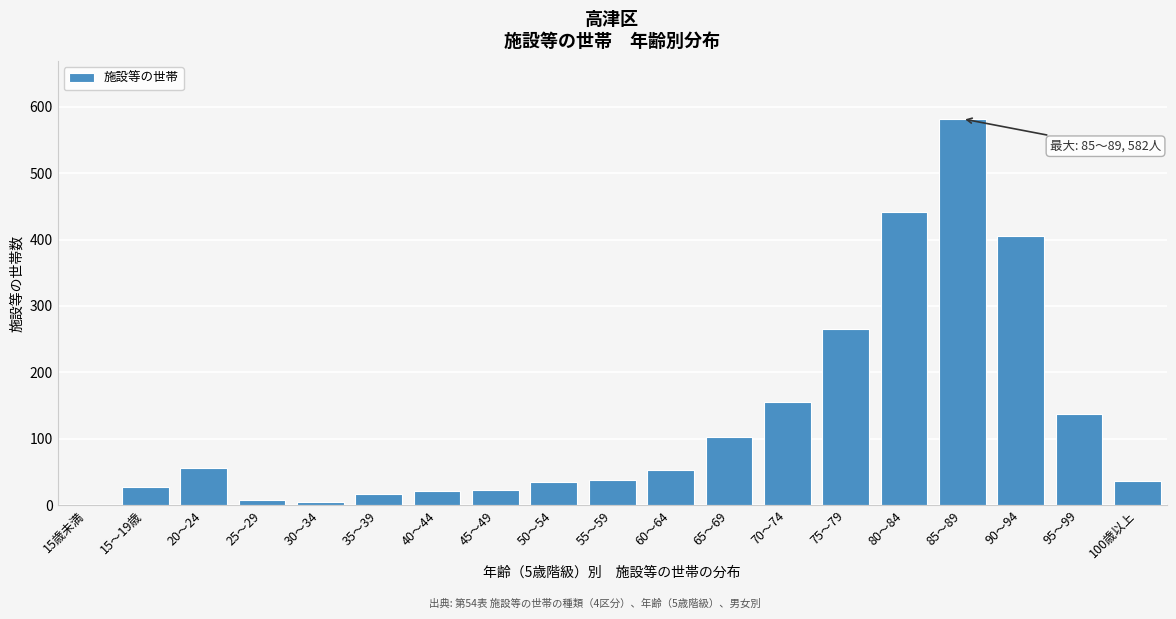

Which has a higher value, 55～59 or 35～39?

55～59